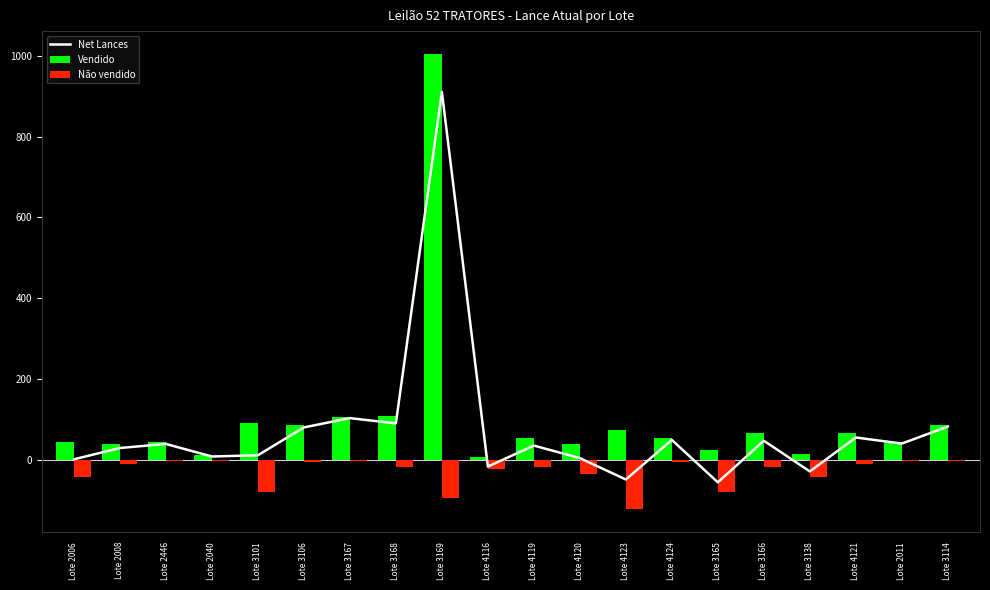

The Vendido series shows 44 at Lote 2011. True or false?

True